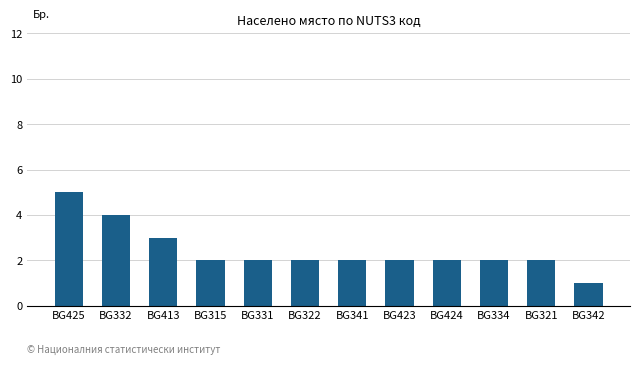

True or false: the data shows 2 at BG424.

True